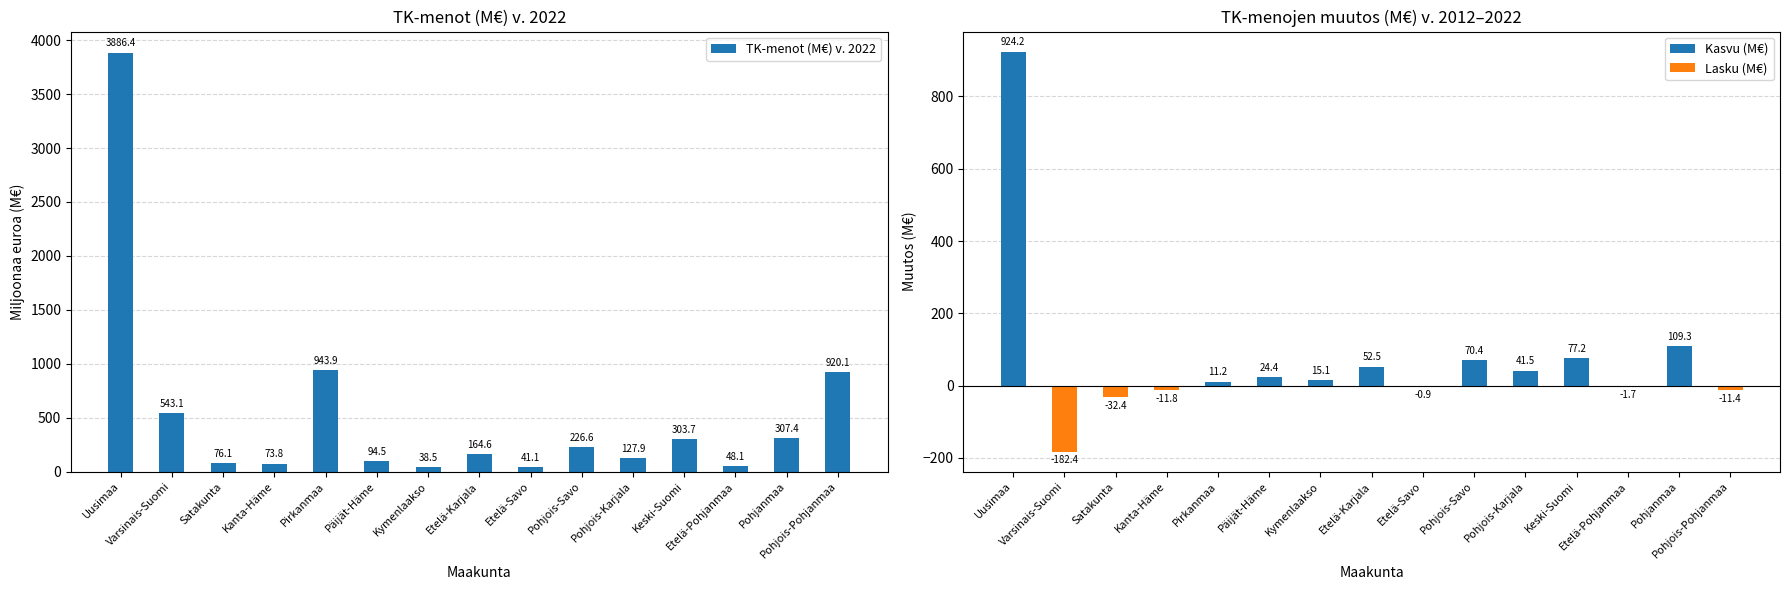

True or false: the data shows 439.1 at Pohjois-Pohjanmaa.

False